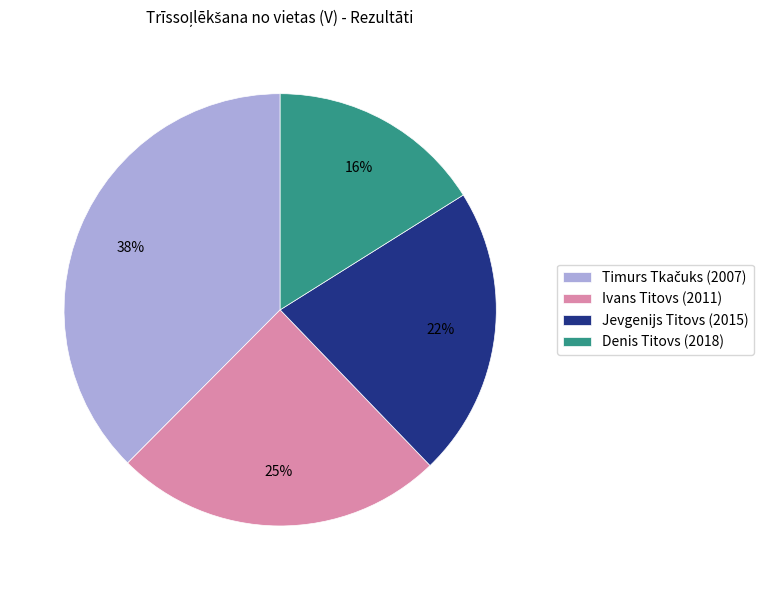

To the nearest percent, what is the combined percentage of Denis Titovs (2018) and Jevgenijs Titovs (2015)?

38%